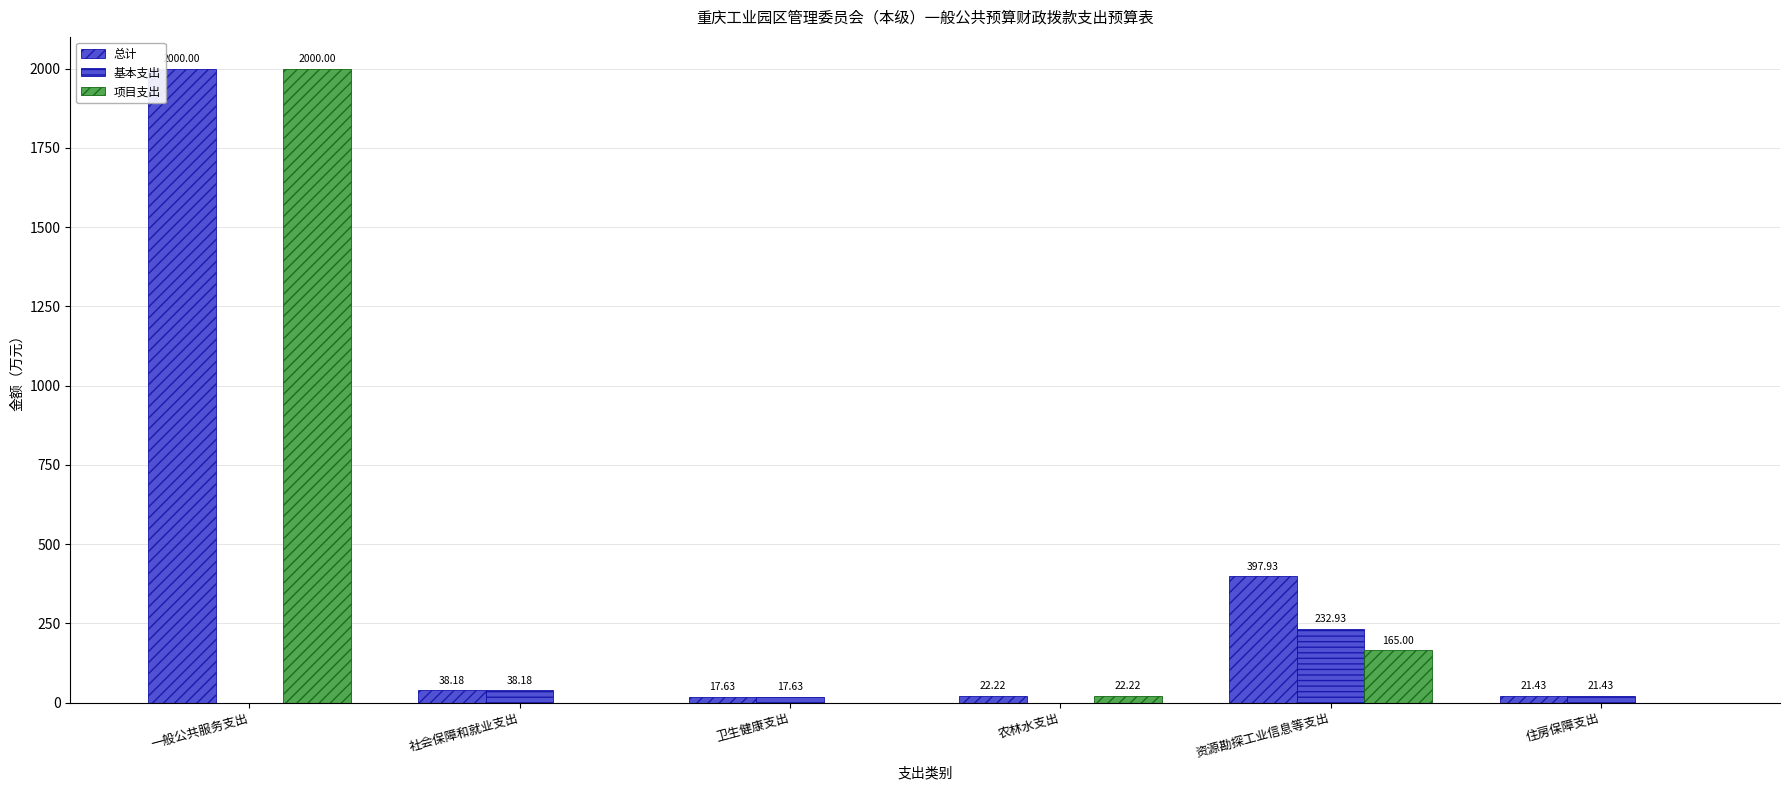

How many data points does each series have?

6